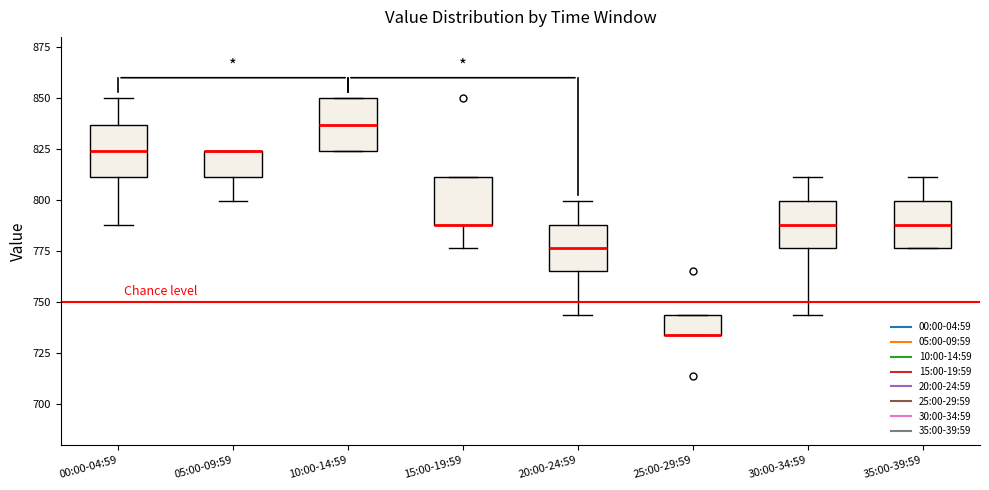

Where does the median line of the box for 35:00-39:59 sit on the y-axis? The values are not printed on the chart, so give them approximately, as read against the axis.

790